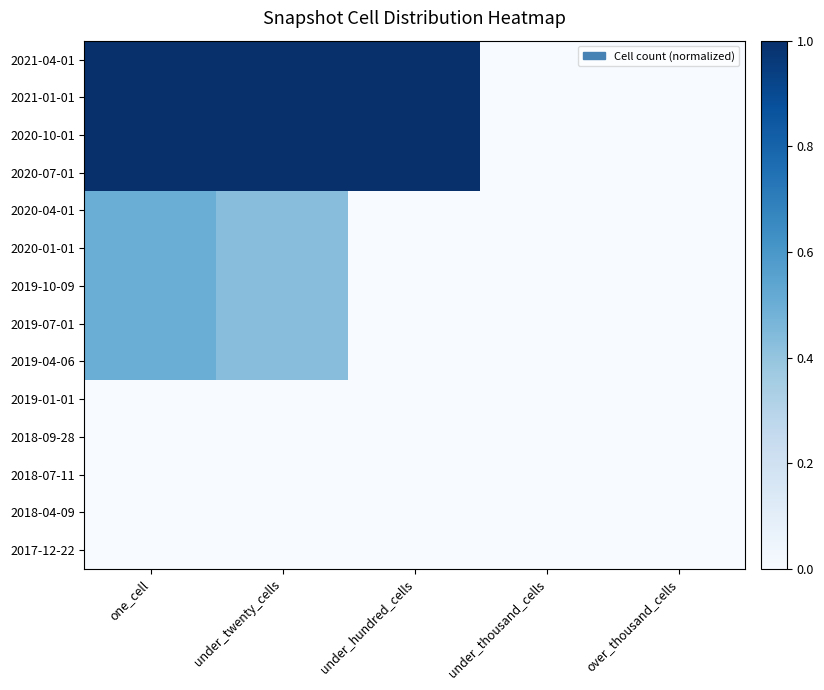

List the series in order of their peak value, lowest first.

2017-12-22, 2018-04-09, 2018-07-11, 2018-09-28, 2019-01-01, 2019-04-06, 2019-07-01, 2019-10-09, 2020-01-01, 2020-04-01, 2020-07-01, 2020-10-01, 2021-01-01, 2021-04-01